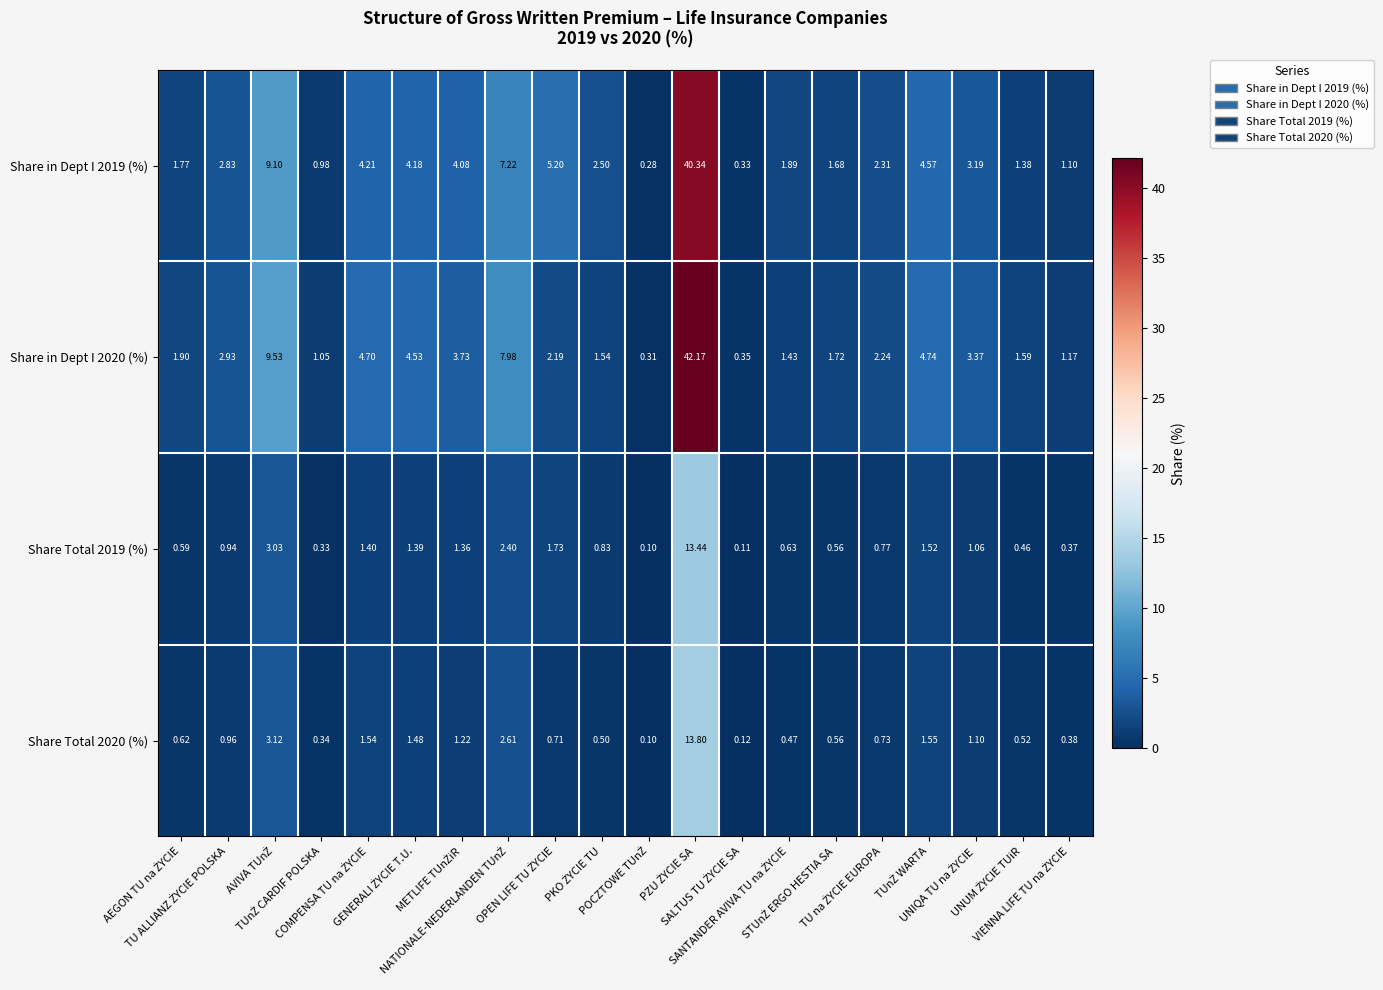

Which series has the widest spread of values?

Share in Dept I 2020 (%)